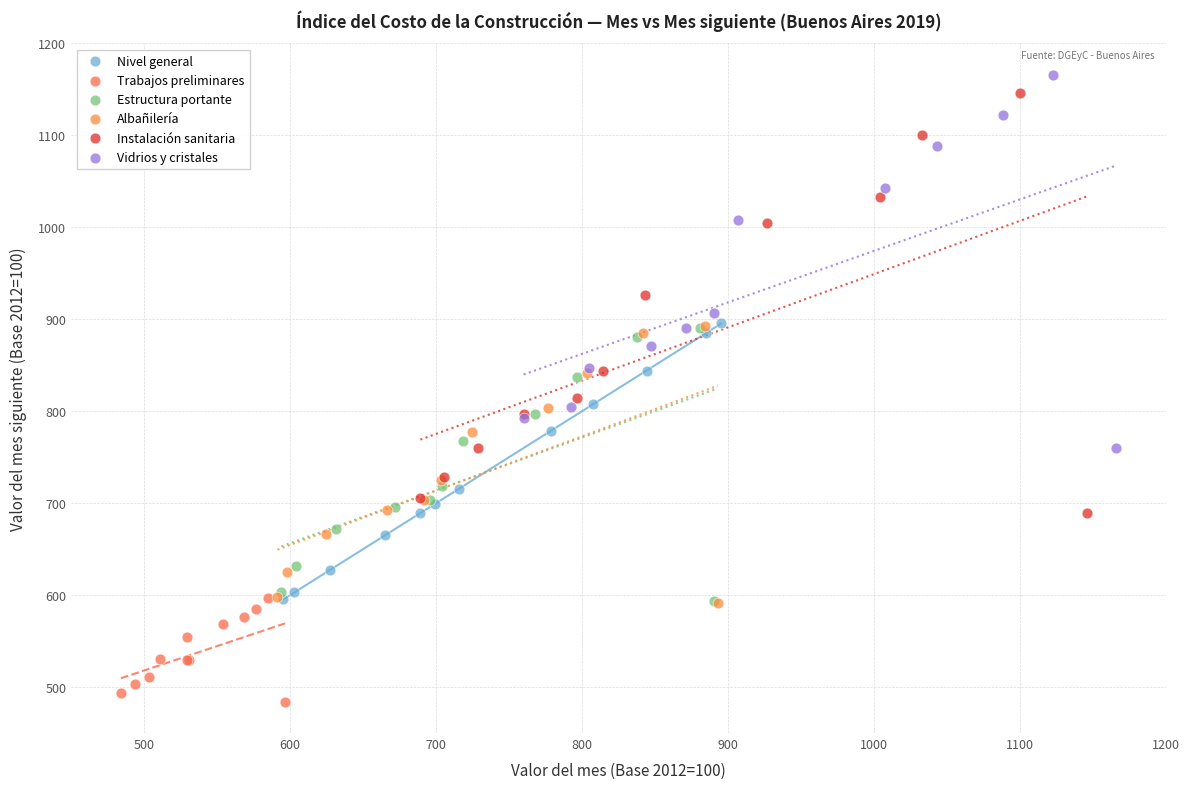

Which series reaches the minimum Y coordinate?

Trabajos preliminares